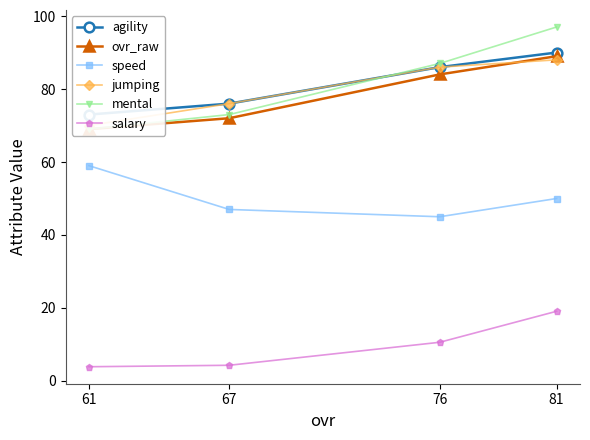

Rank the categories by ovr_raw value from lowest to highest.

61, 67, 76, 81